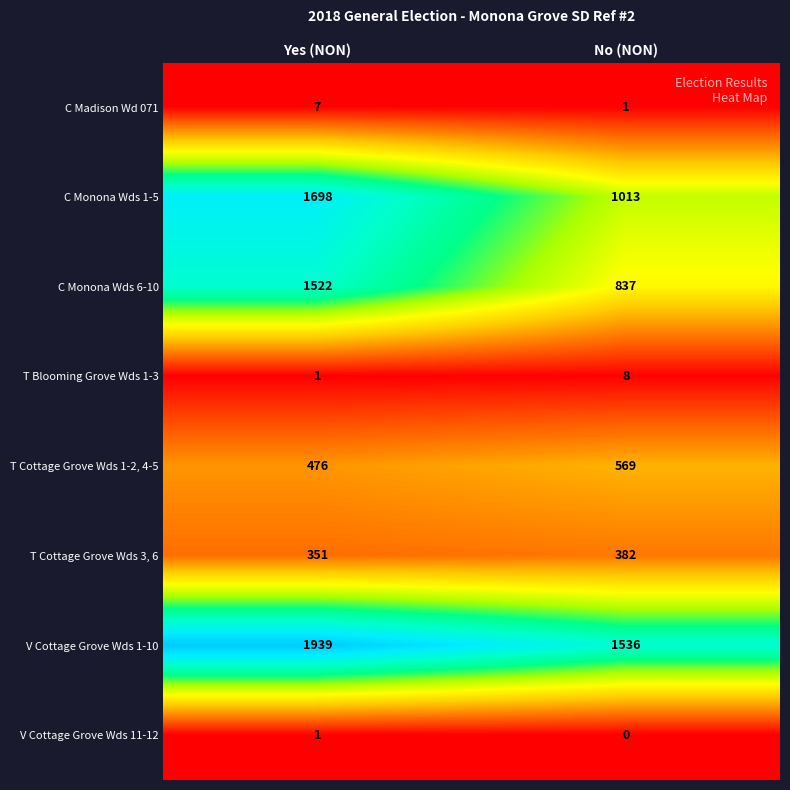

Where is T Blooming Grove Wds 1-3 nearest to the value 4?

Yes (NON)